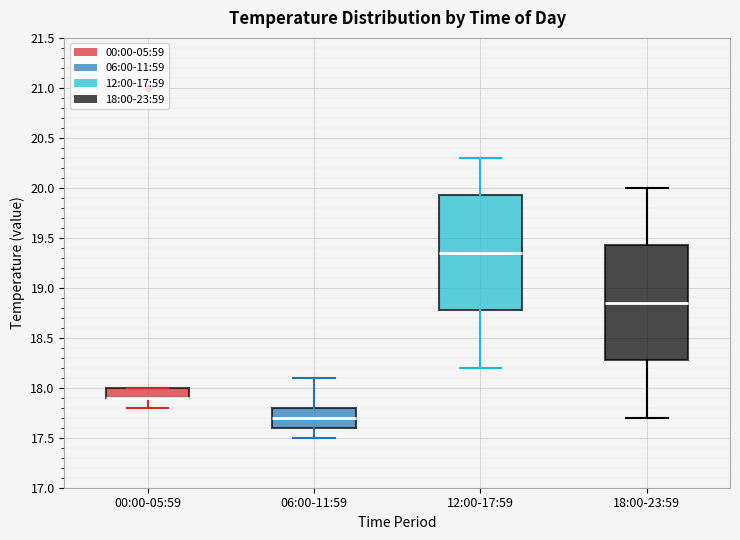

Where is the upper edge of the box for 00:00-05:59 on the y-axis? The values are not printed on the chart, so give them approximately, as read against the axis.

18.00